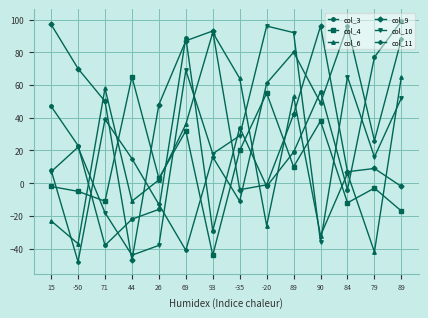

List the series in order of their peak value, highest first.

col_3, col_9, col_10, col_11, col_6, col_4